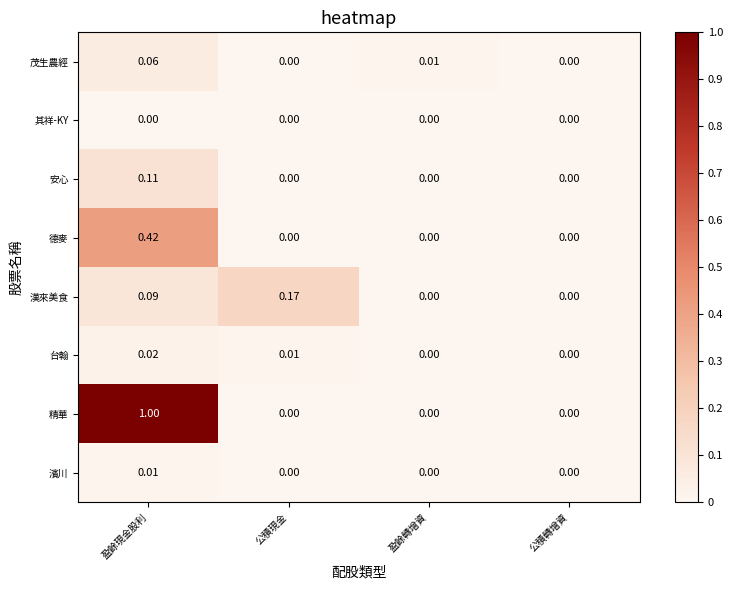

Which series has the largest total across all categories?

精華